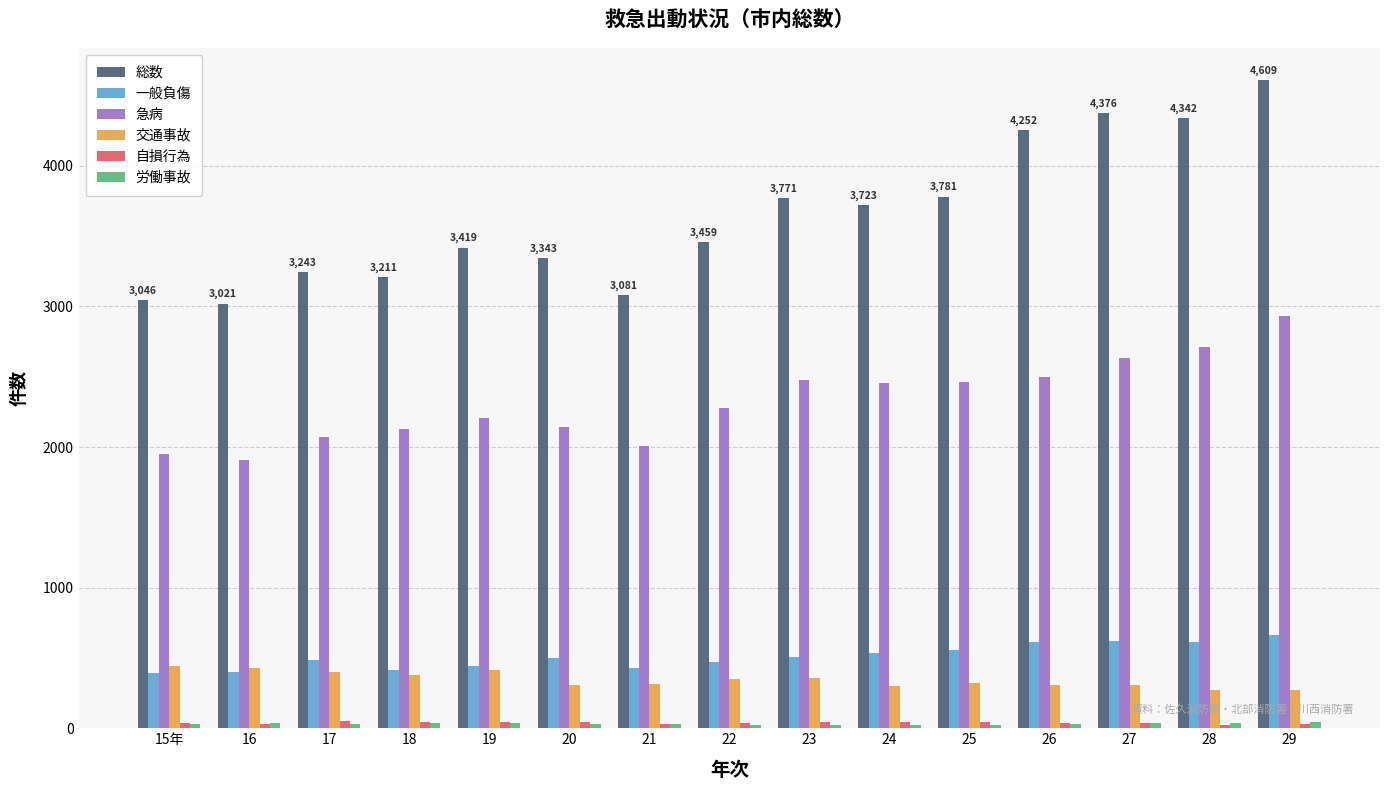

Which series has the largest range (max minus min)?

総数